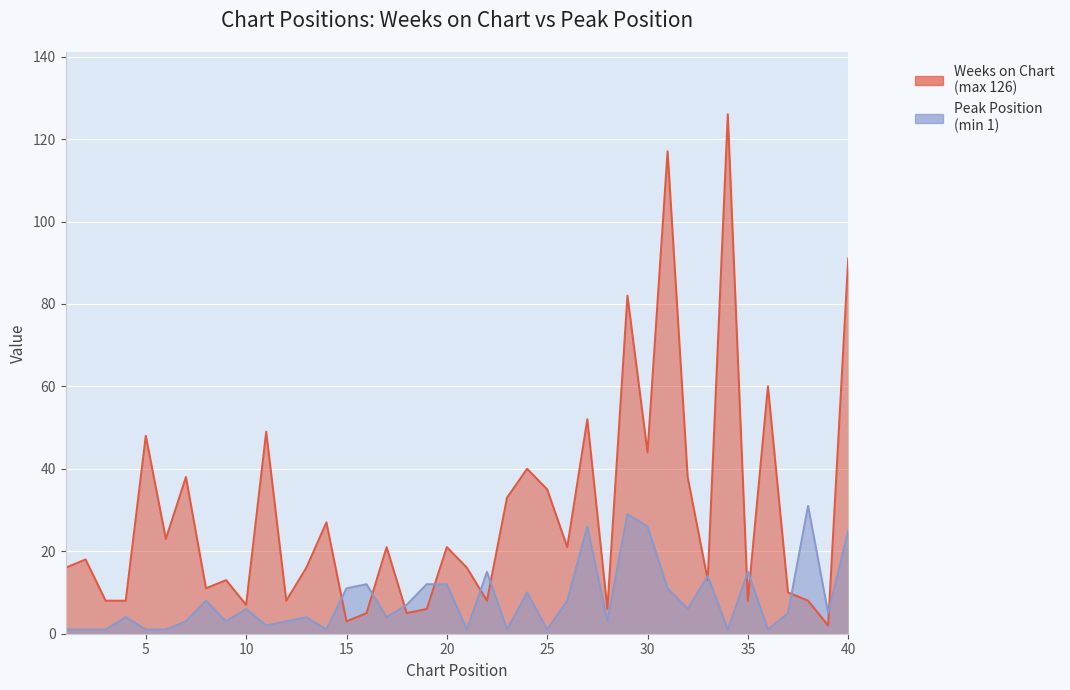

What are all the series names shown in the legend?

Weeks on Chart, Peak Position